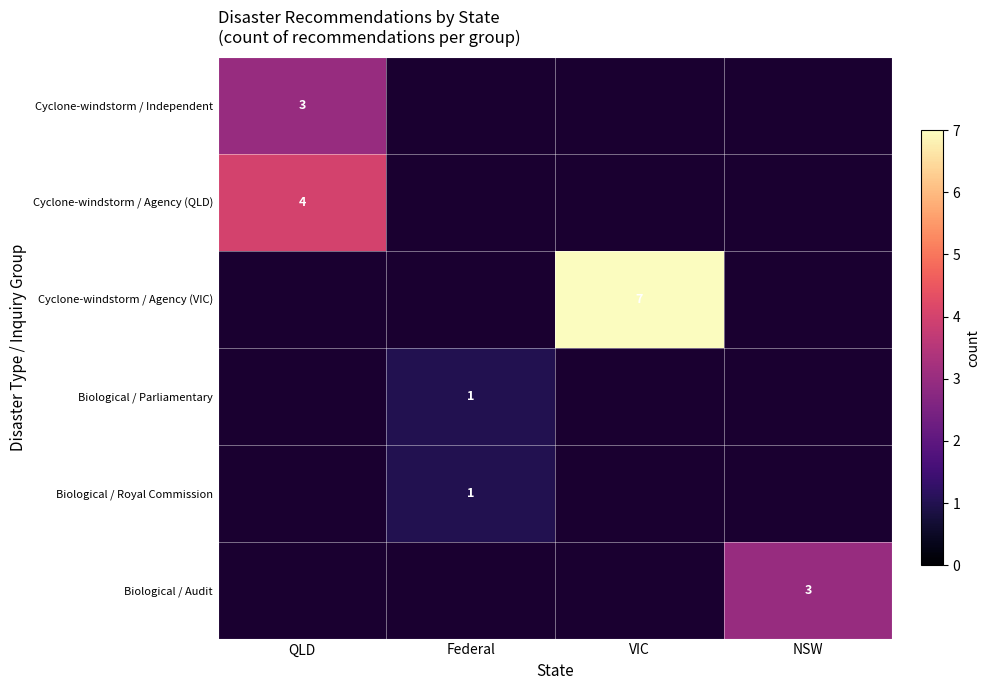

Count the number of data series in this chart.

6